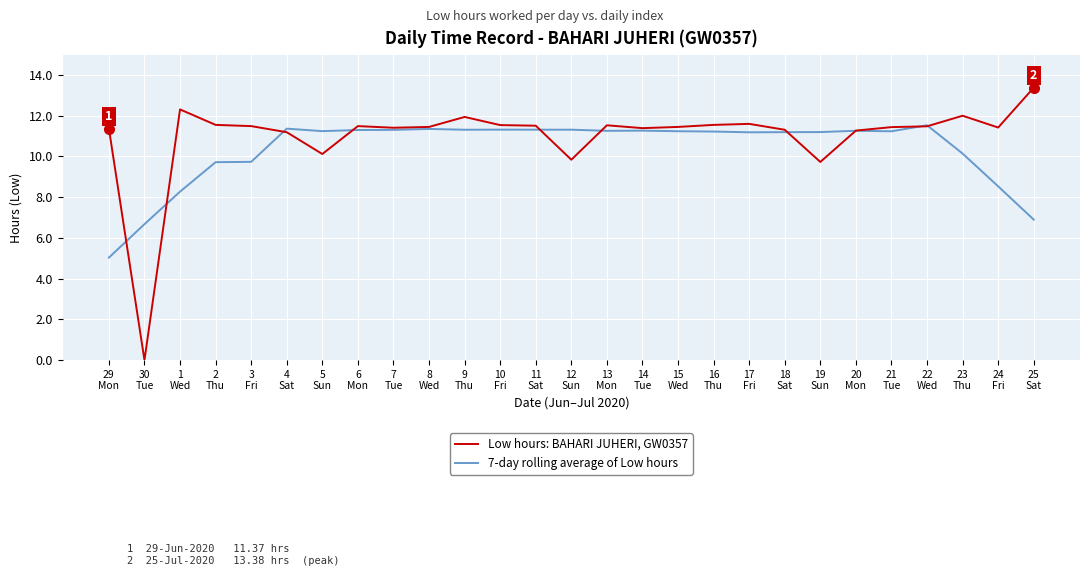

Where do Low hours: BAHARI JUHERI, GW0357 and 7-day rolling average of Low hours first cross each other?

29
Mon and 30
Tue